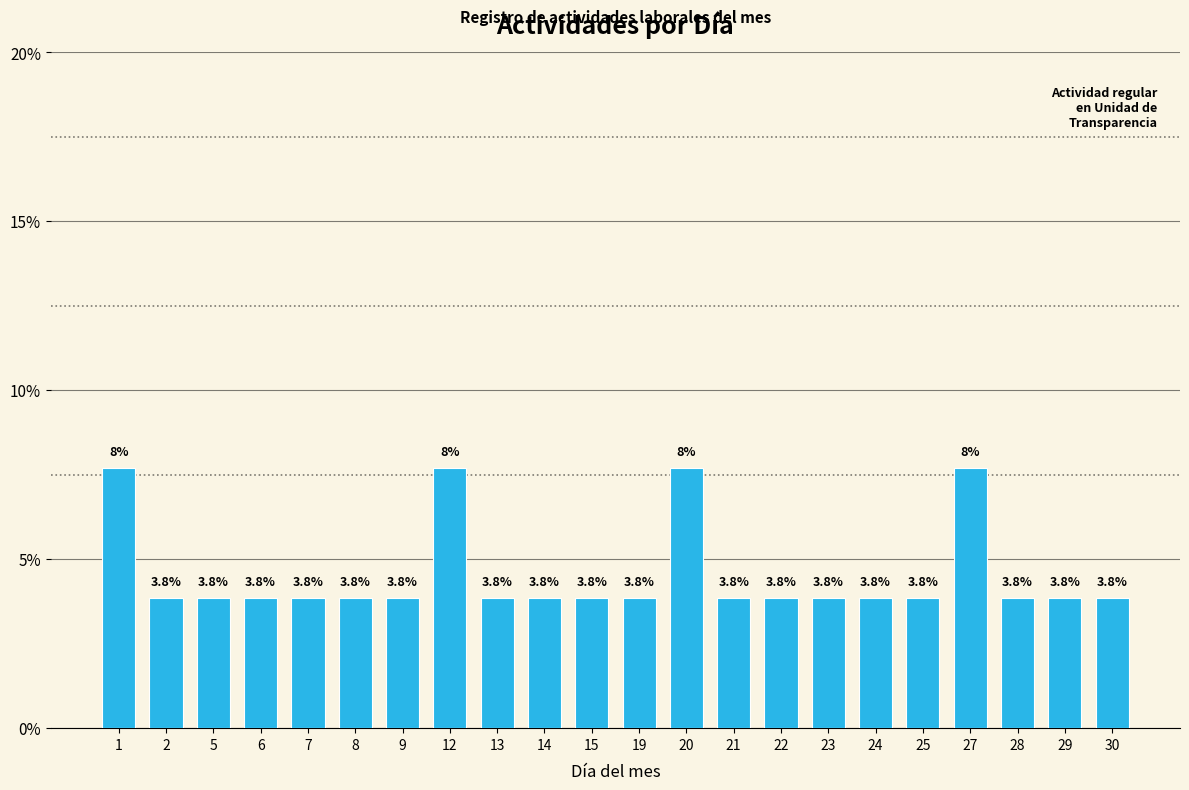

At which category does the chart reach its peak across all series?

1